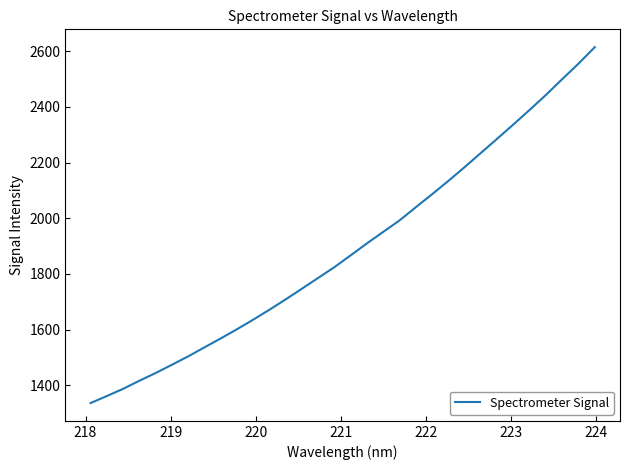

What is the greatest value displayed?

2615.1